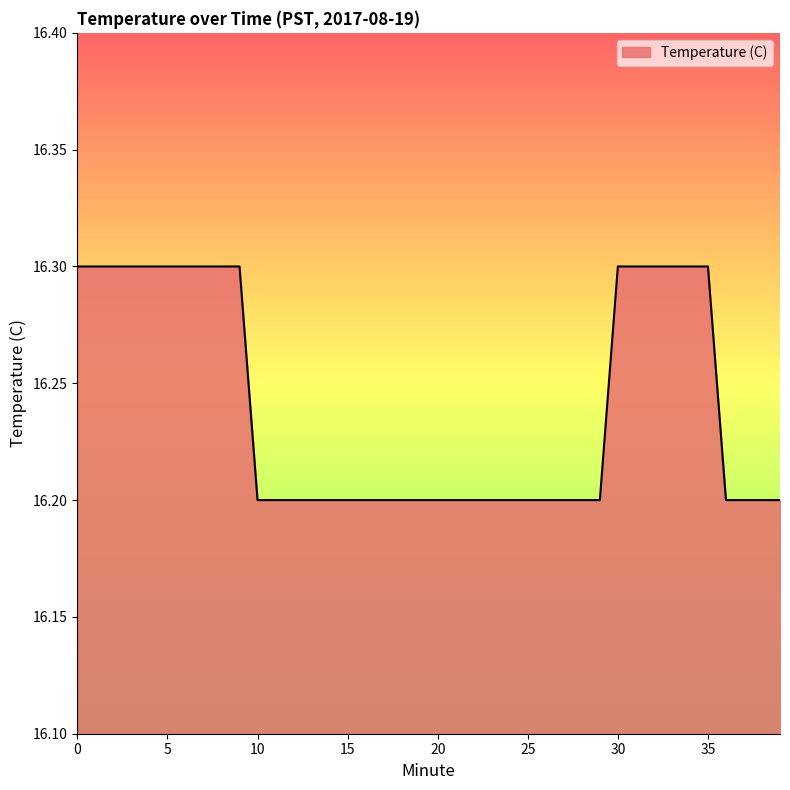

What is the maximum value shown in the chart?

16.3